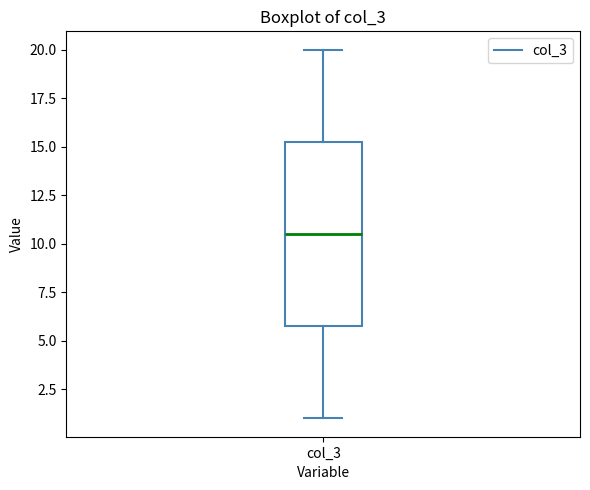

Read this box plot against the y-axis: the position of the median line, the range covered by the box, and the ends of both whiskers. The values are not printed on the chart, so give them approximately, as read against the axis.

median 10.5, box 6.0 to 15.5, whiskers 1.0 to 20.0